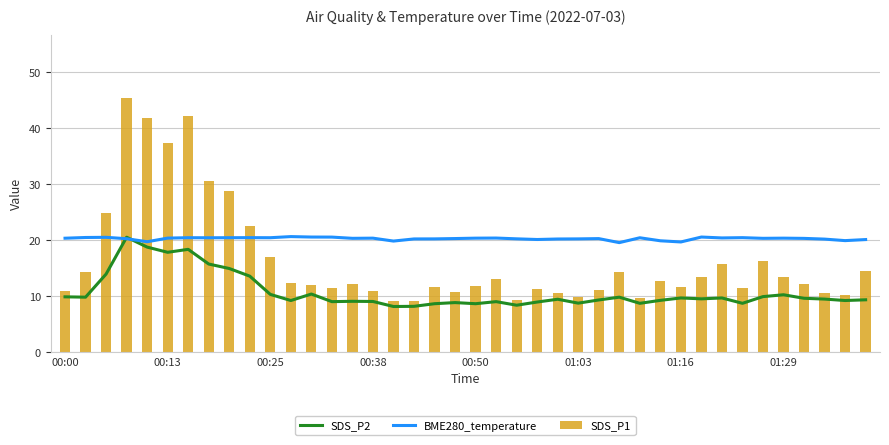

Reading right to left, what are all the values shown in this chart?

SDS_P2: 9.3	9.2	9.4	9.6	10.2	9.9	8.7	9.6	9.5	9.6	9.2	8.7	9.8	9.3	8.7	9.4	8.9	8.3	9.0	8.6	8.8	8.6	8.1	8.1	9.0	9.0	9.0	10.3	9.2	10.3	13.5	14.9	15.7	18.3	17.8	18.7	20.5	13.9	9.8	9.8
BME280_temperature: 20.1	19.9	20.2	20.3	20.3	20.3	20.4	20.4	20.5	19.6	19.9	20.4	19.5	20.2	20.2	20.2	20.1	20.2	20.4	20.3	20.3	20.2	20.2	19.8	20.3	20.3	20.5	20.5	20.6	20.4	20.4	20.4	20.4	20.4	20.3	19.7	20.2	20.5	20.4	20.3
SDS_P1: 14.5	10.2	10.6	12.1	13.4	16.2	11.4	15.6	13.3	11.7	12.6	9.7	14.3	11.1	9.7	10.5	11.2	9.3	13.0	11.8	10.8	11.6	9.1	9.0	10.8	12.1	11.4	12.0	12.4	16.9	22.5	28.7	30.6	42.2	37.3	41.8	45.4	24.8	14.3	10.8